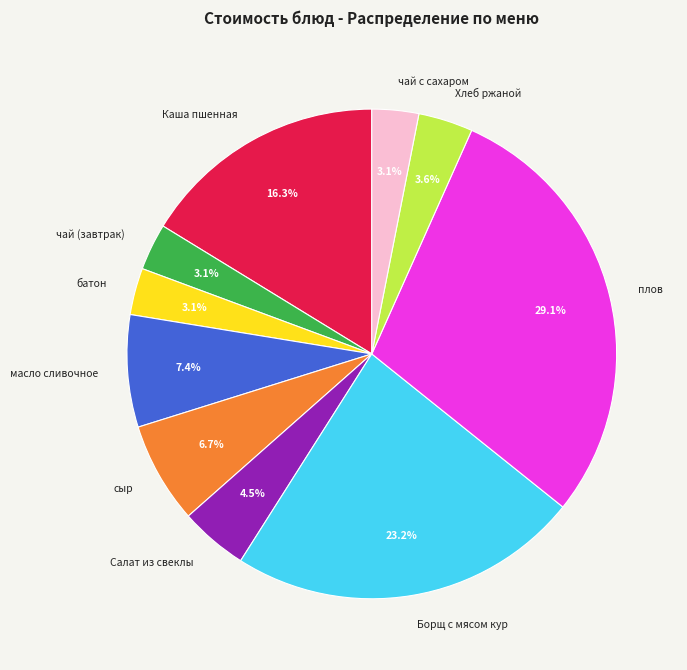

What percentage do масло сливочное and чай (завтрак) together represent?

10.5%